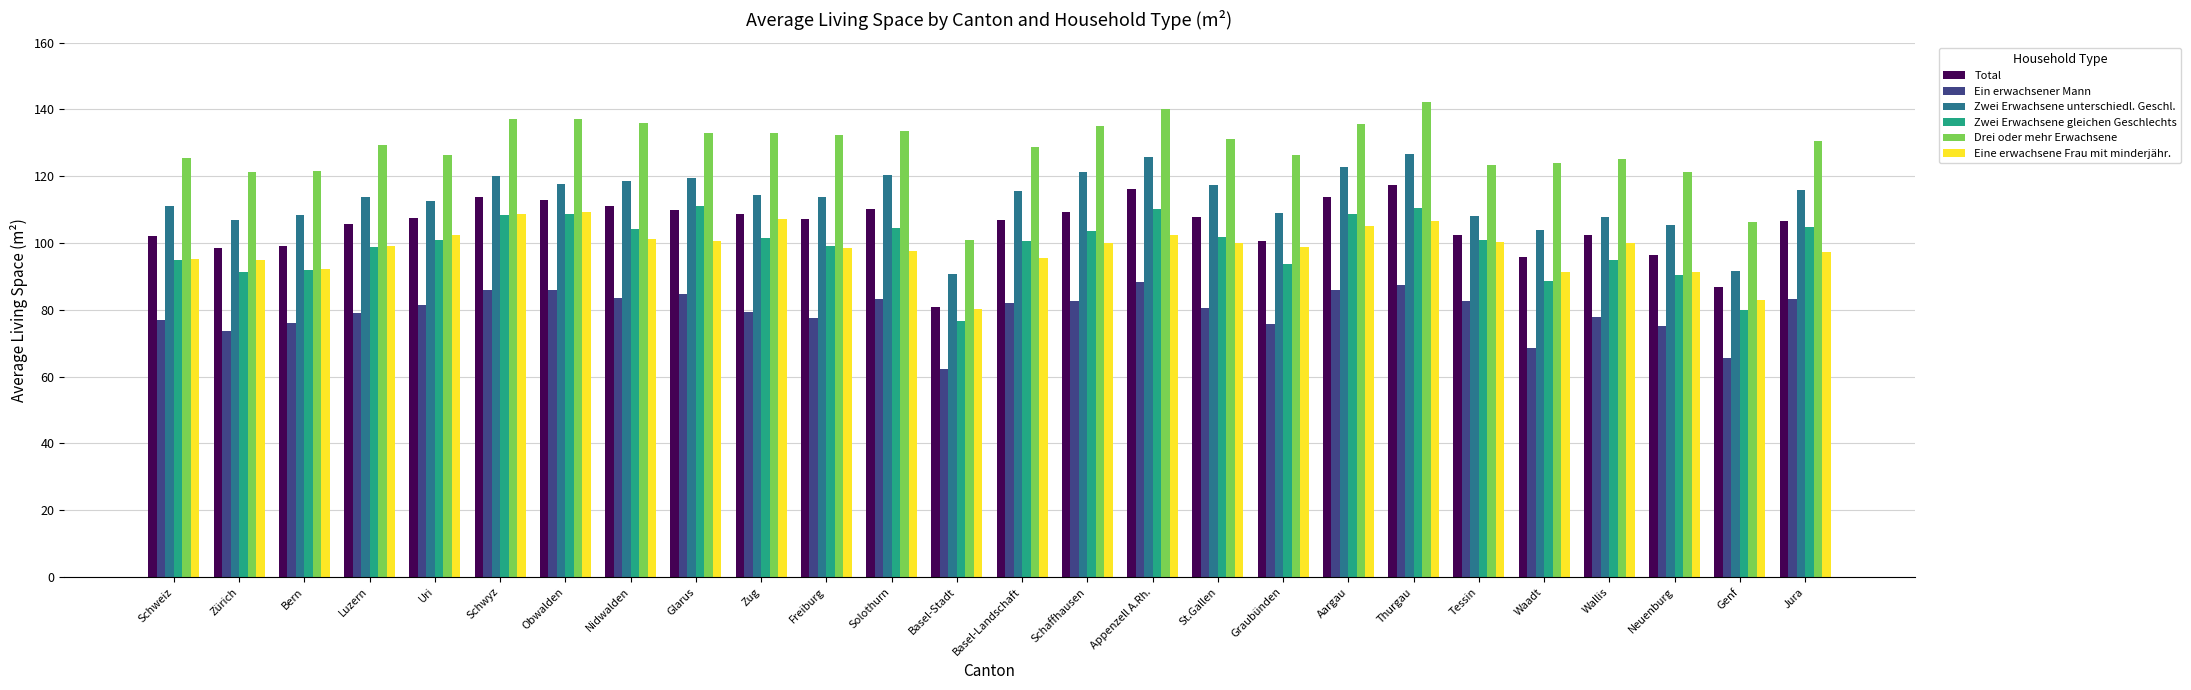

The Zwei Erwachsene unterschiedl. Geschl. series shows 119.5 at Glarus. True or false?

True